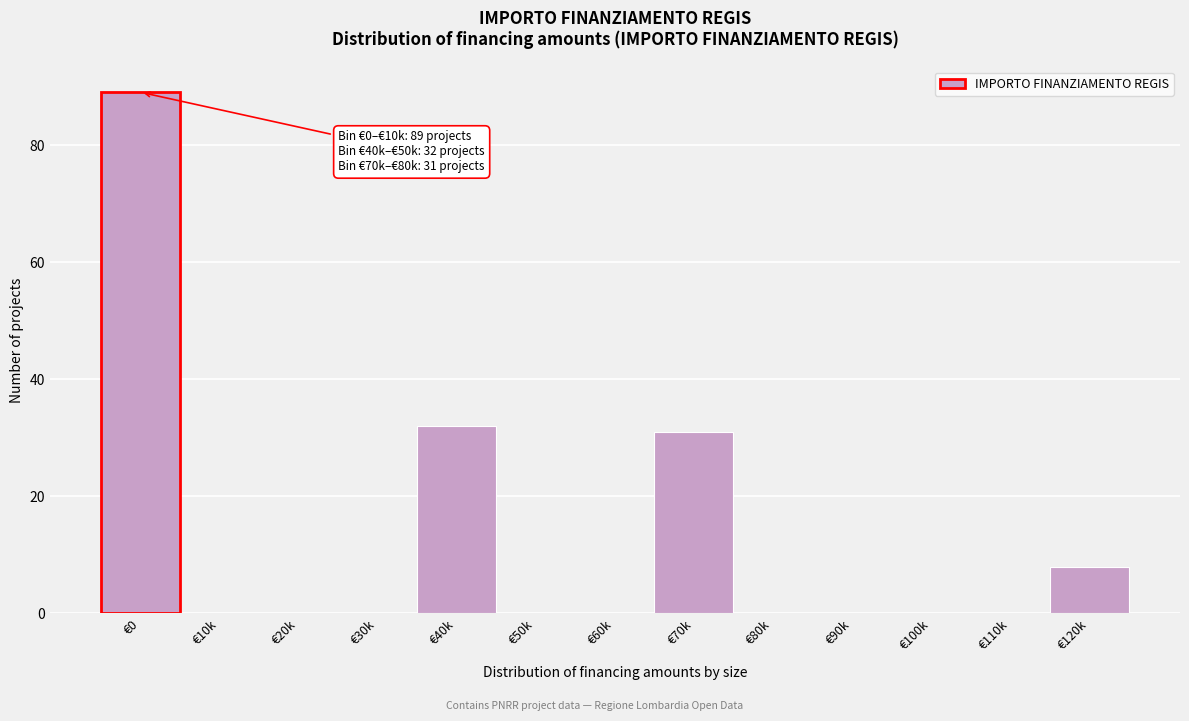

Reading right to left, extract all data points from this chart.

€120k=8	€110k=0	€100k=0	€90k=0	€80k=0	€70k=31	€60k=0	€50k=0	€40k=32	€30k=0	€20k=0	€10k=0	€0=89